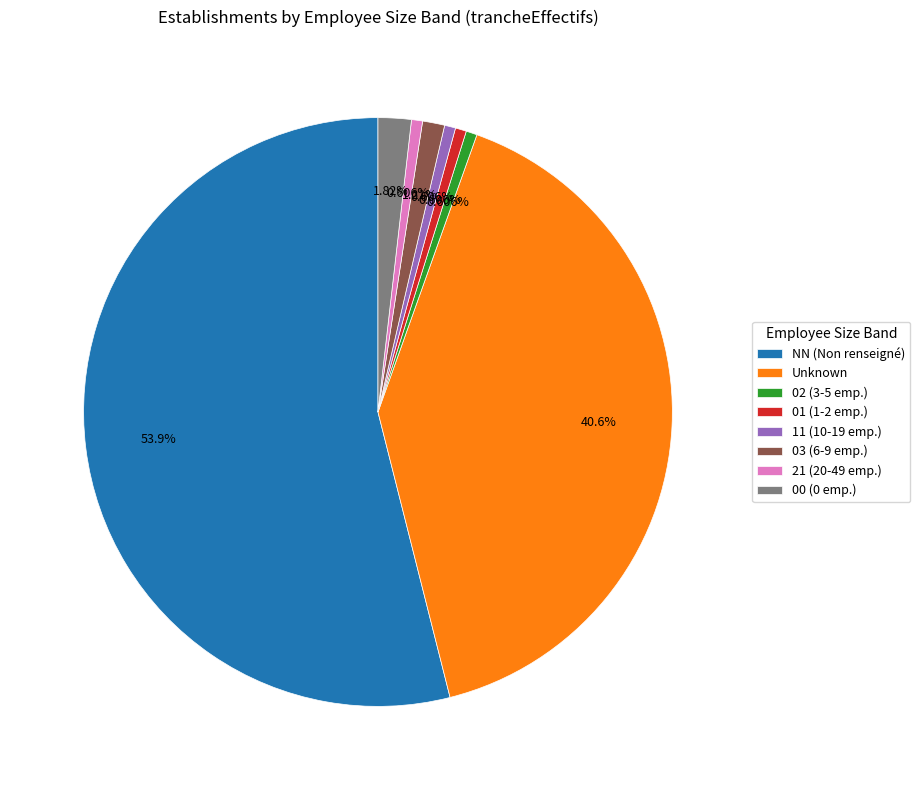

What is the largest slice in the pie chart?

NN (Non renseigné)